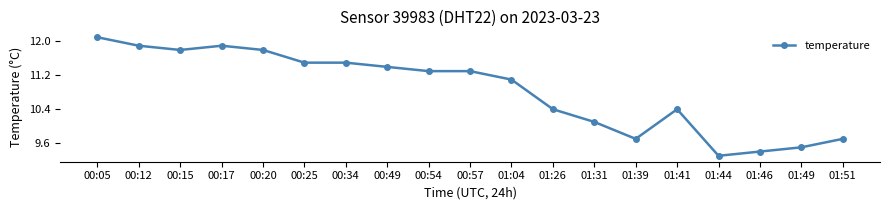

Which label corresponds to the smallest value in the chart?

01:44